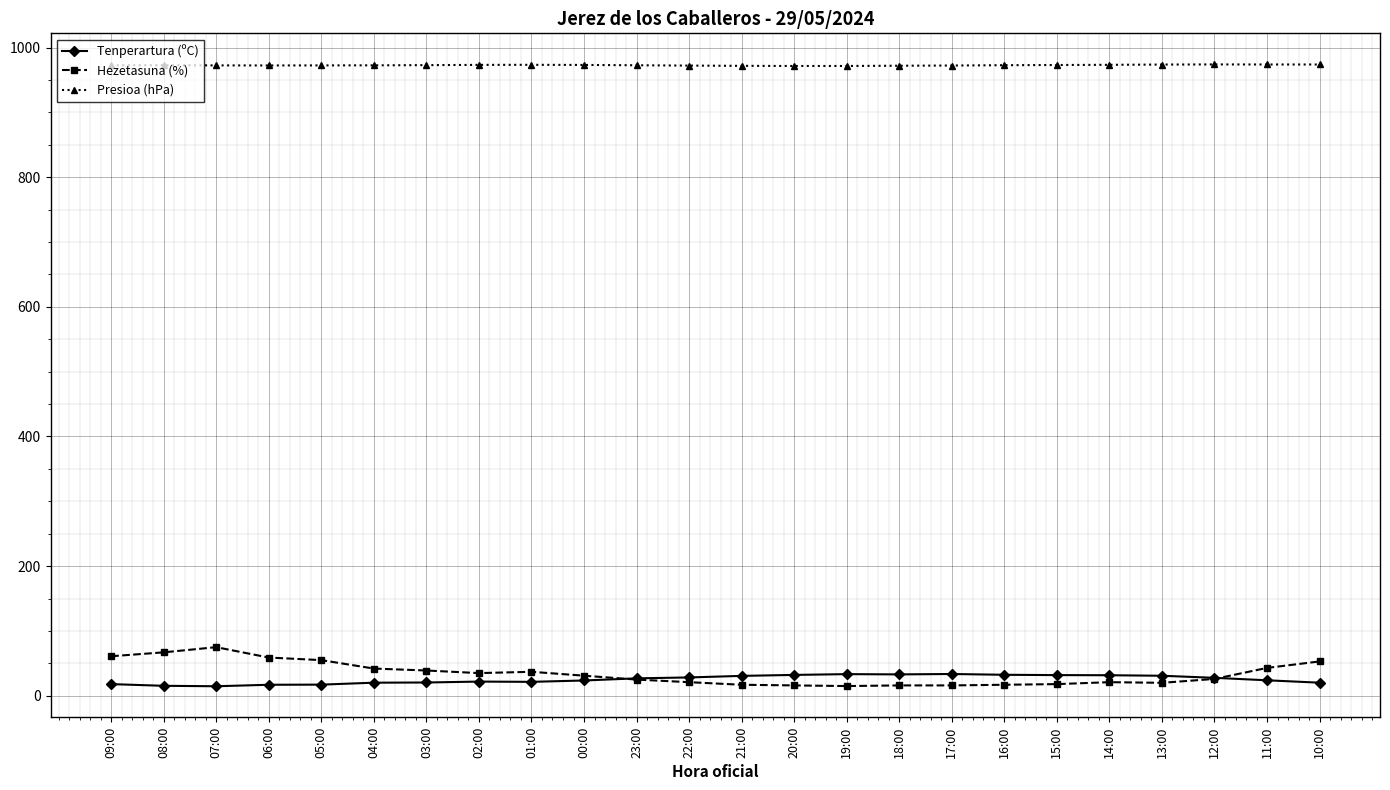

What value does the Tenperartura (ºC) series have at 09:00?

18.0